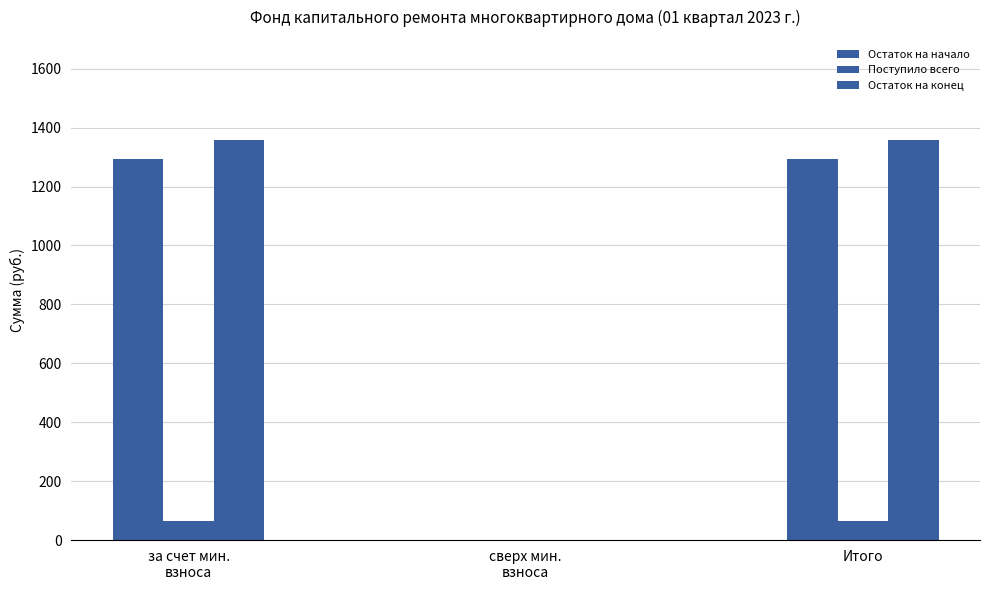

What is the label of the 1st bar from the right?

Итого